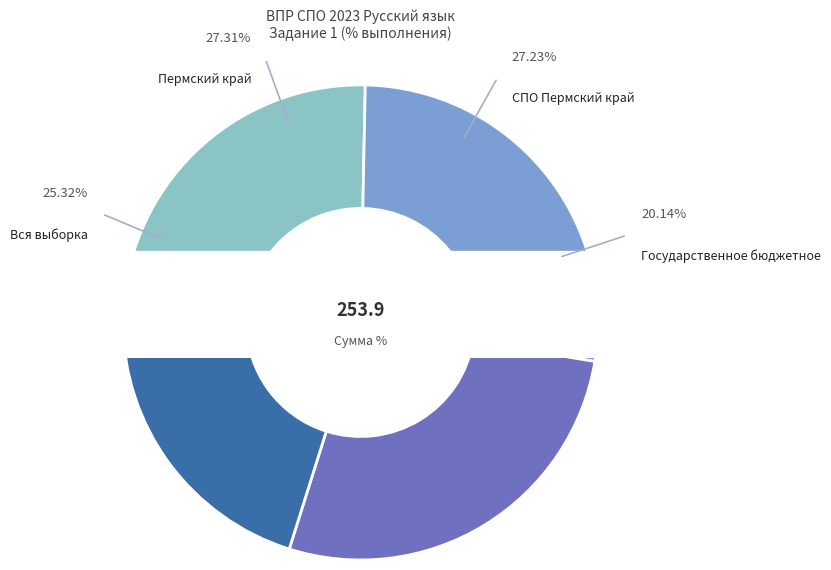

To the nearest percent, what percentage of the pie is Пермский край?

27%